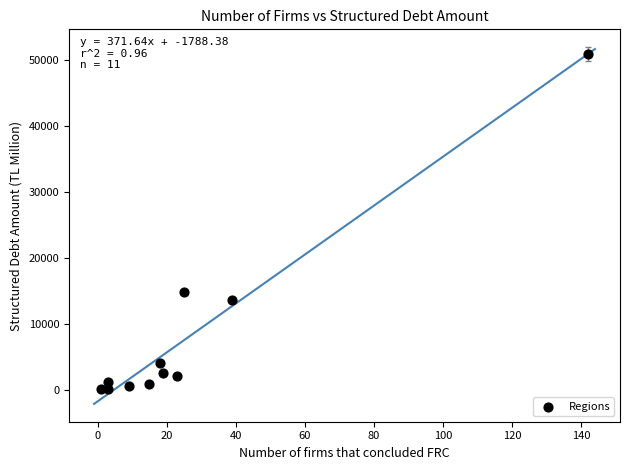

What Y value in the scatter plot is closest to 25511?

14763.0